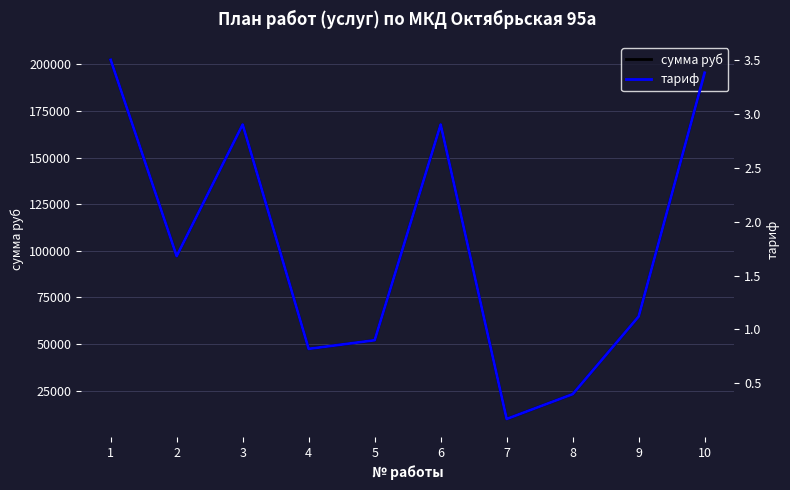

What is the minimum value for тариф?

0.2